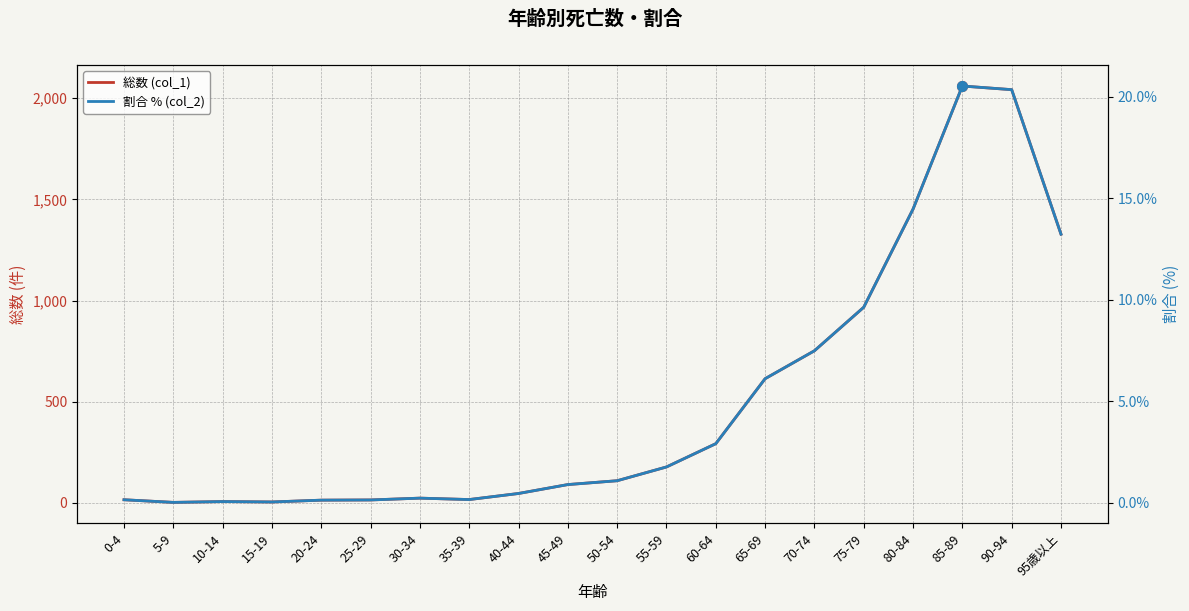

What is the average value of the 総数 (col_1) series?

501.8